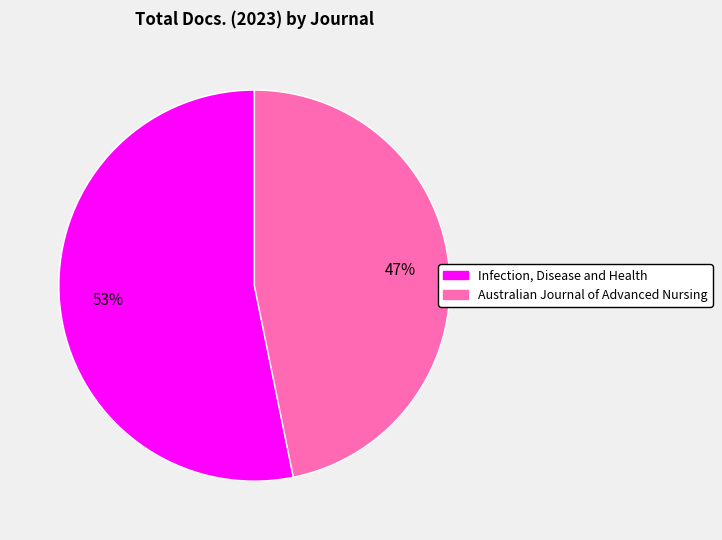

Count the number of slices in the pie.

2